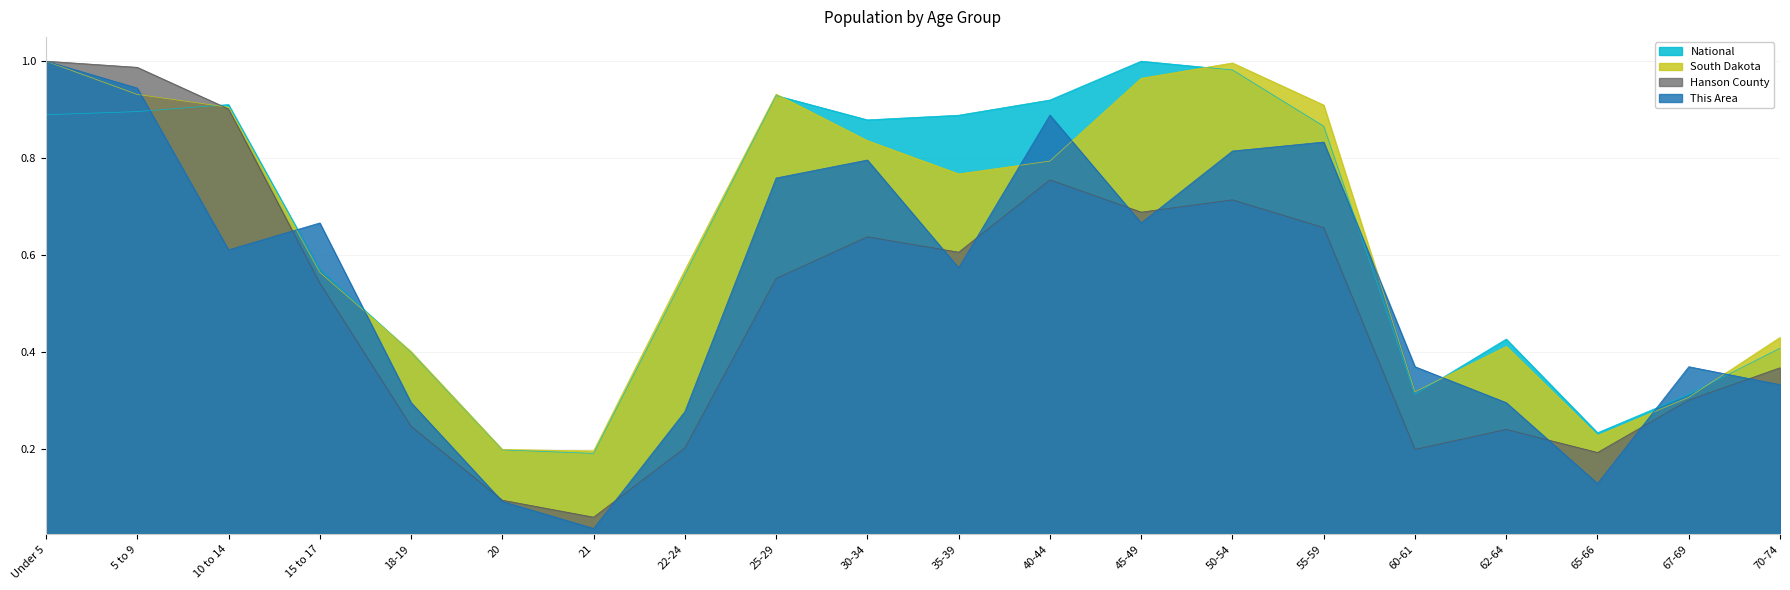

What is the label of the 3rd point from the right?

65-66